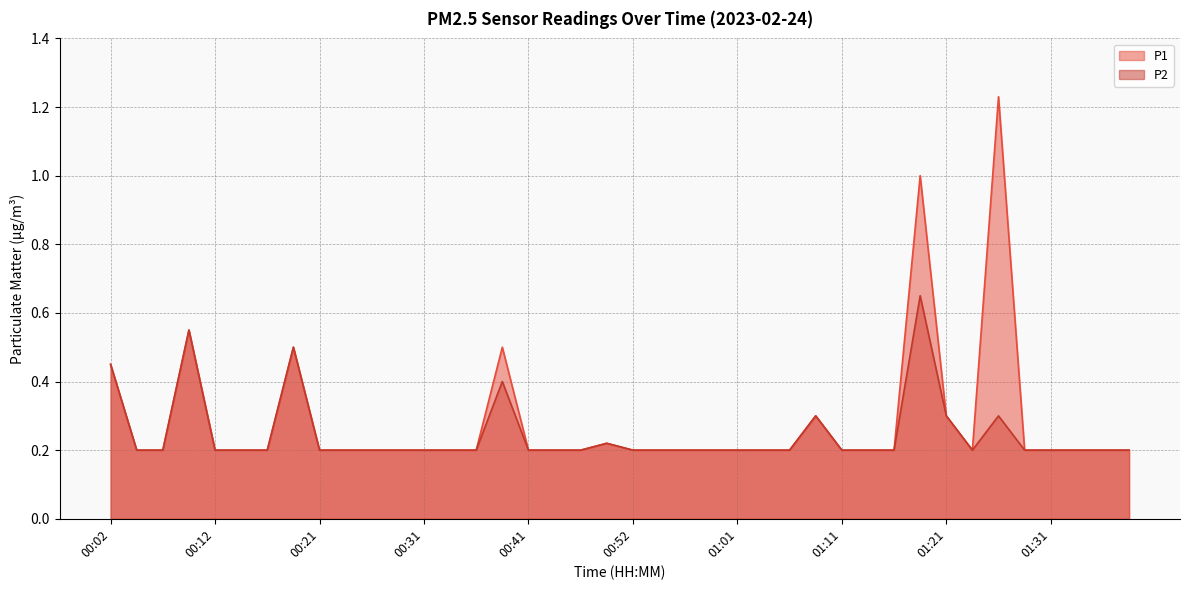

Is it true that P2 equals 0.2 at 01:16?

True